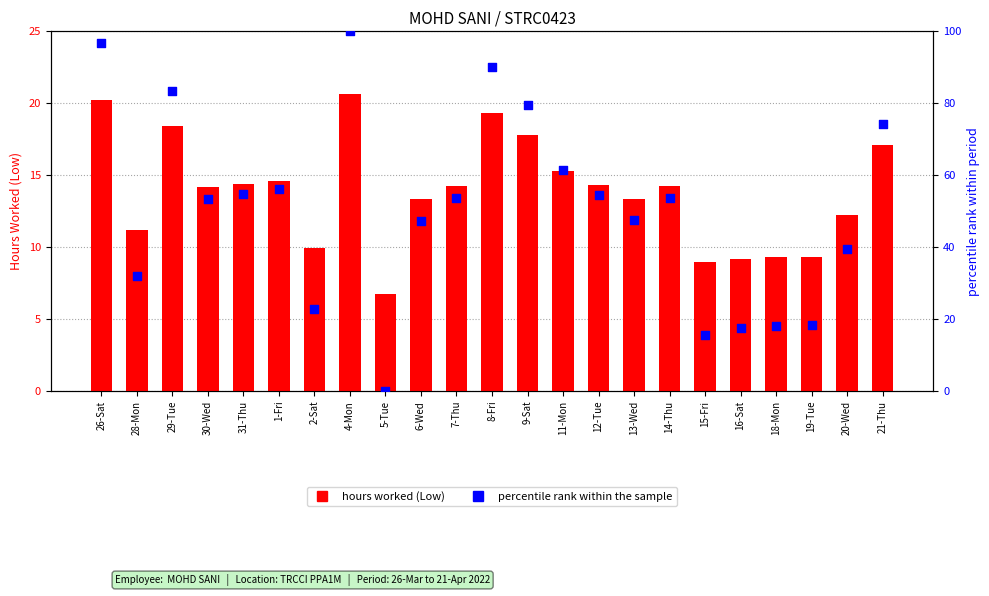

Which series has the largest total across all categories?

percentile rank within the sample